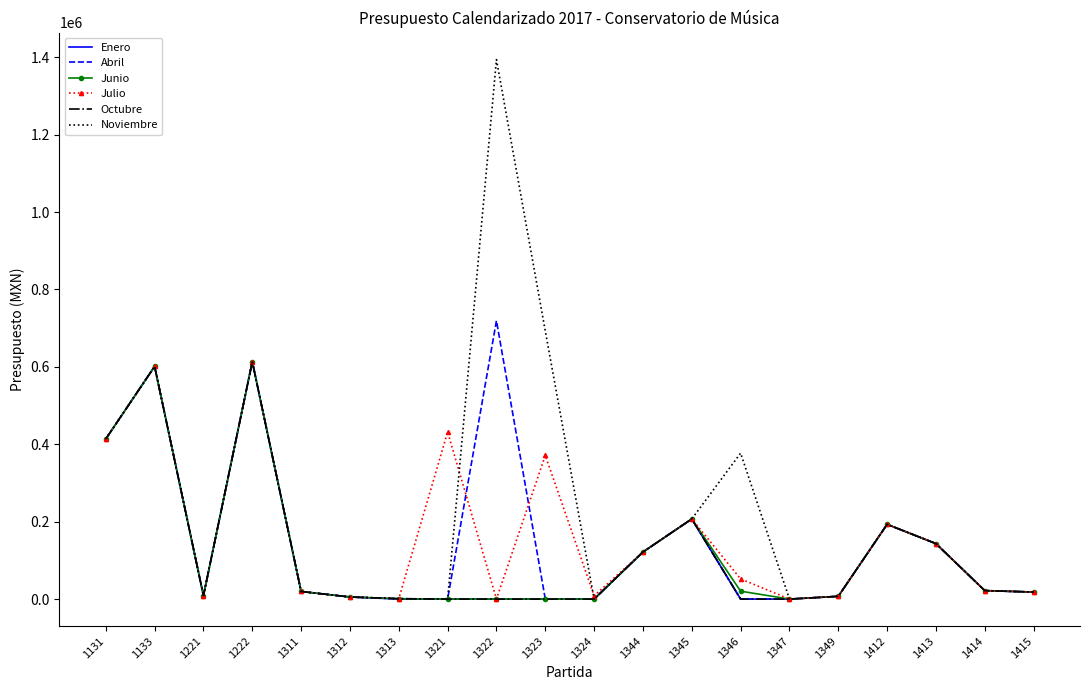

What is the highest value of the Noviembre series?

1394008